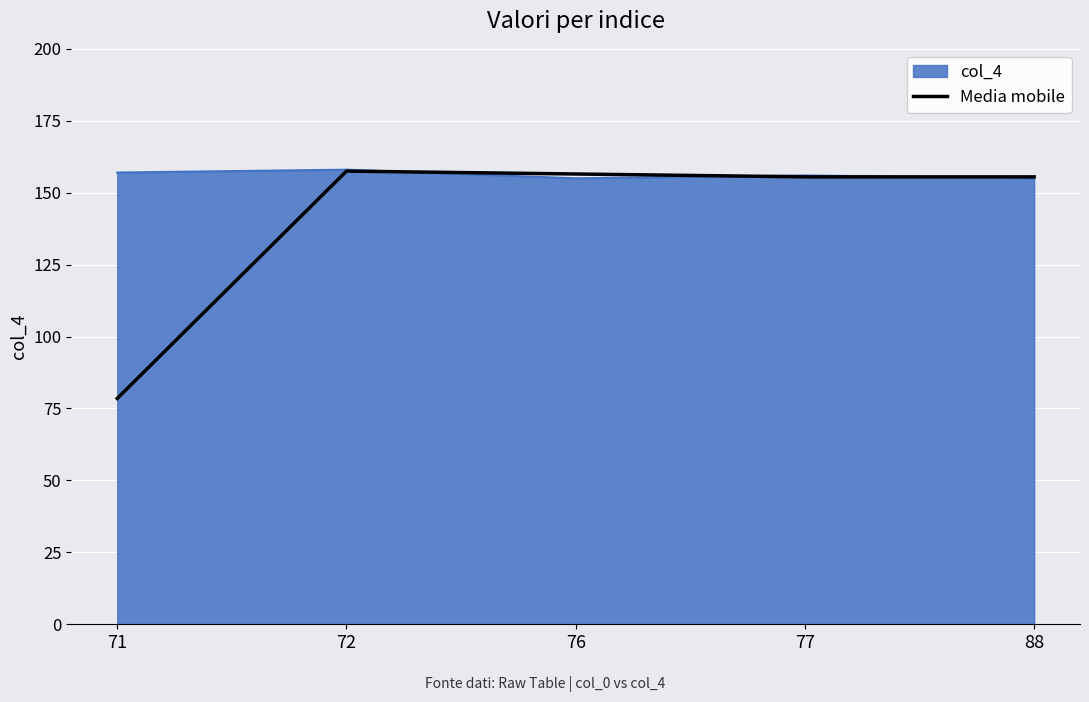

The value of Media mobile at 71 is 78.5. True or false?

True